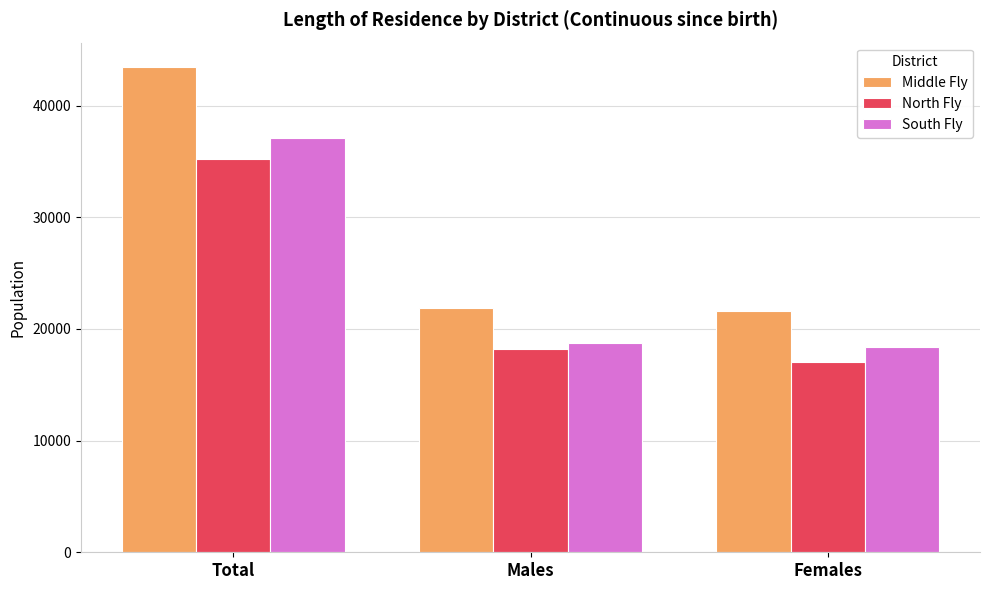

Reading left to right, what are all the values shown in this chart?

Middle Fly: Total=43475	Males=21888	Females=21587
North Fly: Total=35248	Males=18192	Females=17056
South Fly: Total=37148	Males=18773	Females=18375